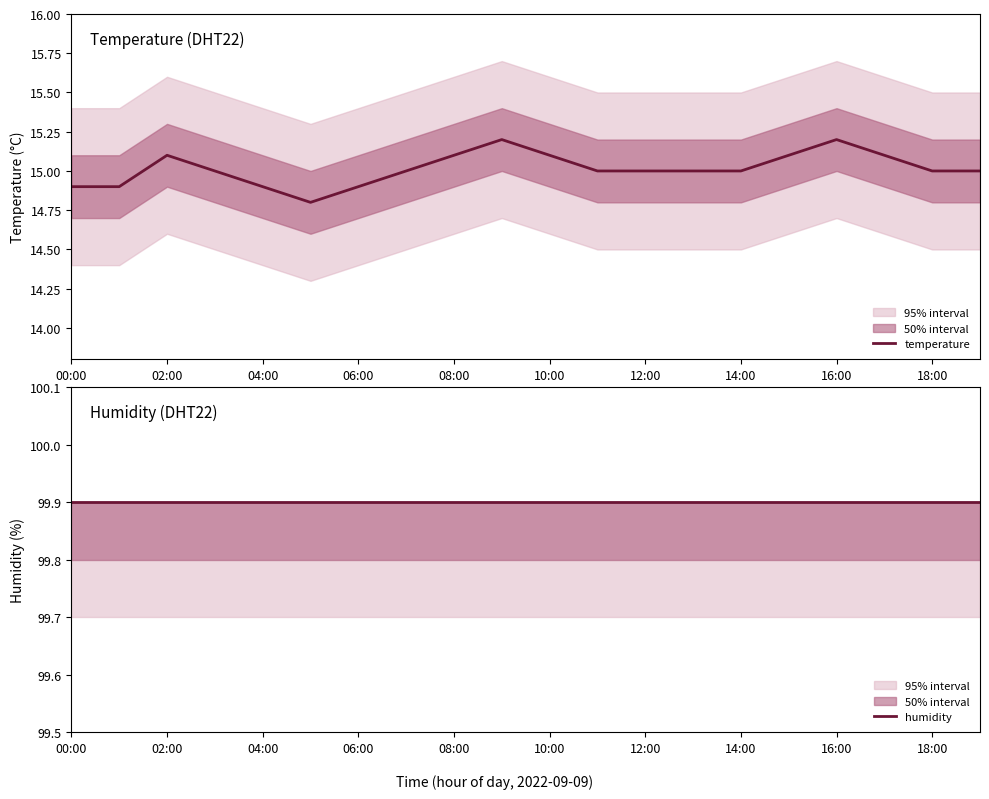

True or false: temperature has more than 2 interior local peaks.

True